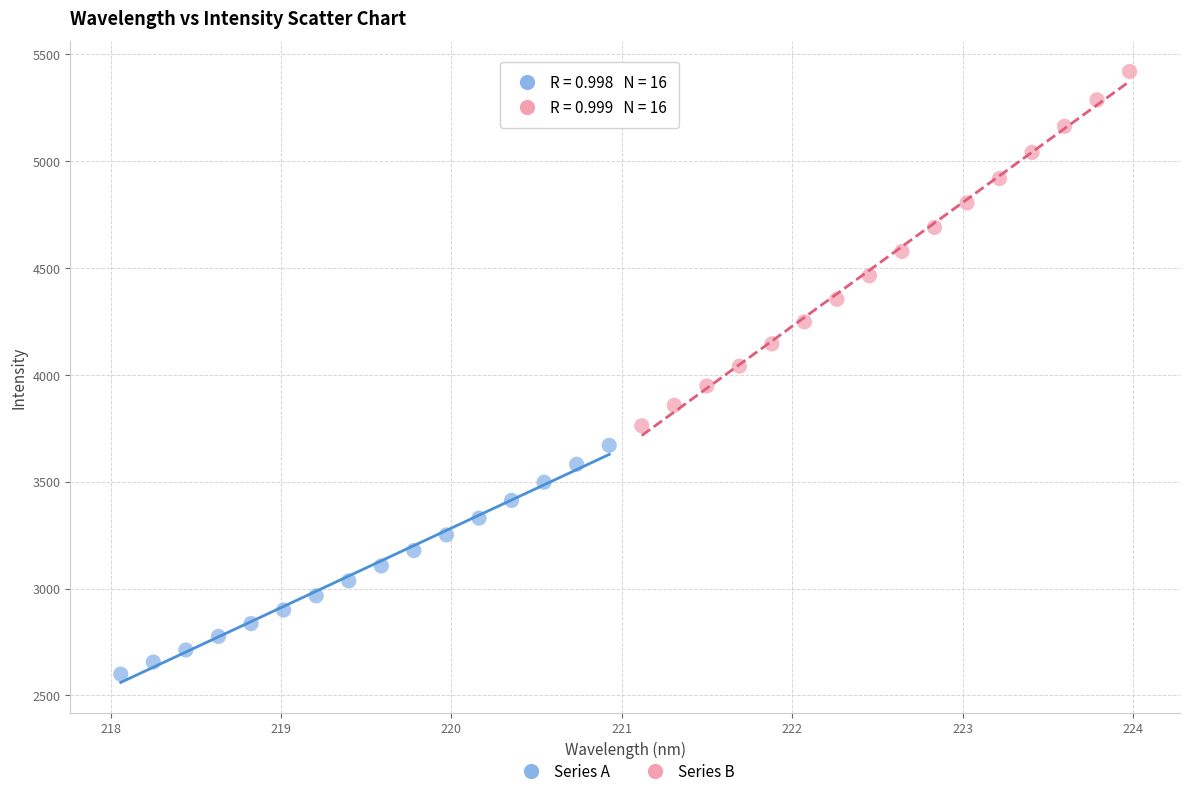

Which series contains the lowest Y value?

Series A